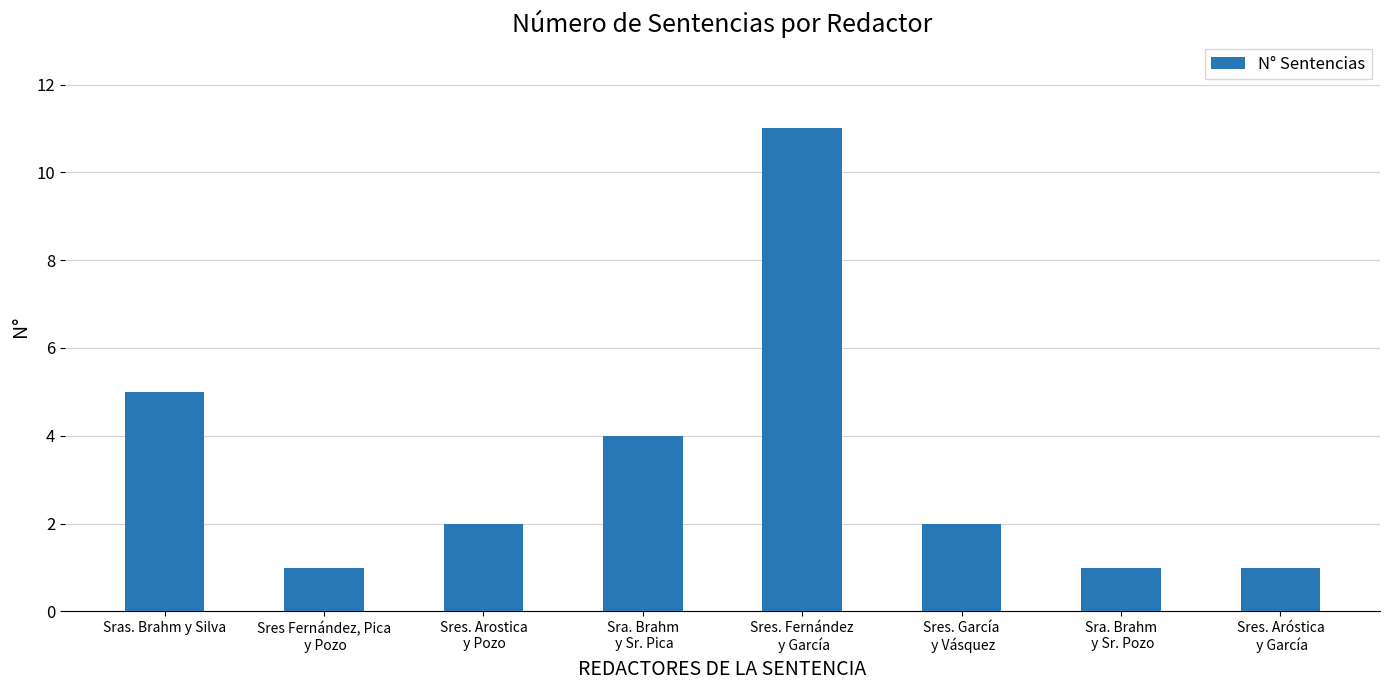

Where is the data nearest to the value 6?

Sras. Brahm y Silva